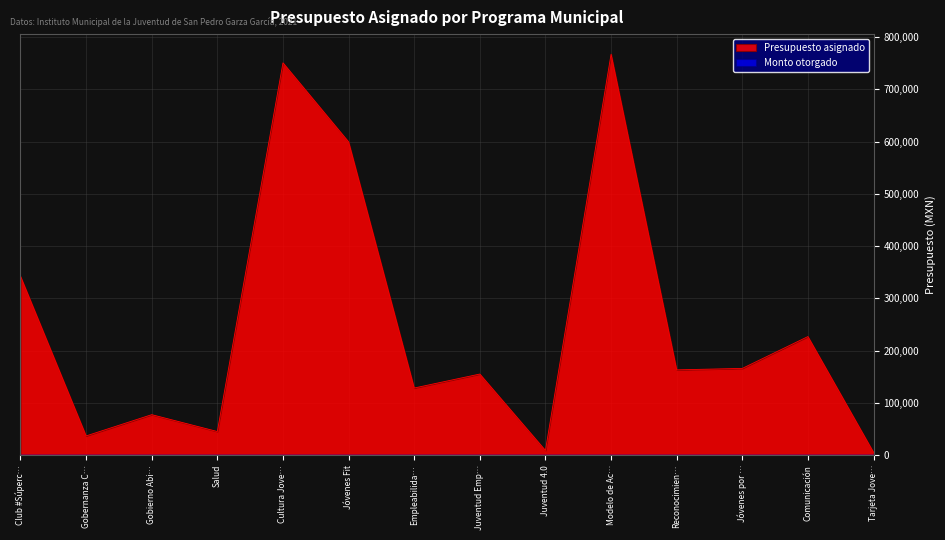

What is the spread (max minus min) of values at Jóvenes Fit?

599294.0